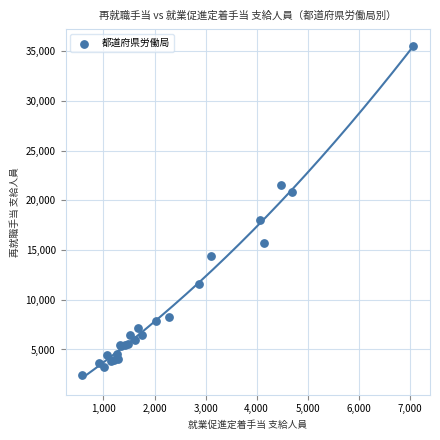

What Y value in the scatter plot is closest to 19005?

18024